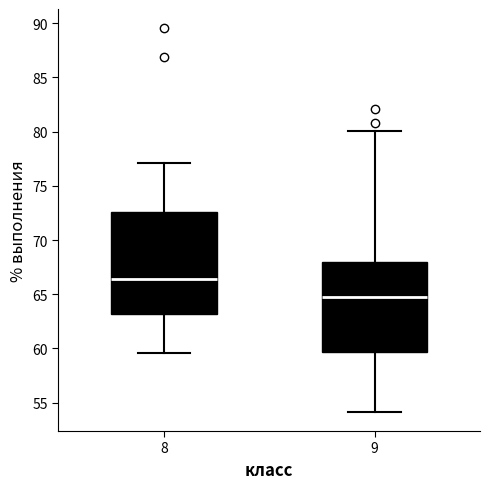

Reading left to right, transcribe this box plot: for each box, give where its median line is, the range the box spans, and where its two whiskers end, as read against the y-axis. The values are not printed on the chart, so give them approximately, as read against the axis.

8: median 66.5, box 63.0 to 72.5, whiskers 59.5 to 77.0
9: median 65.0, box 59.5 to 68.0, whiskers 54.0 to 80.0